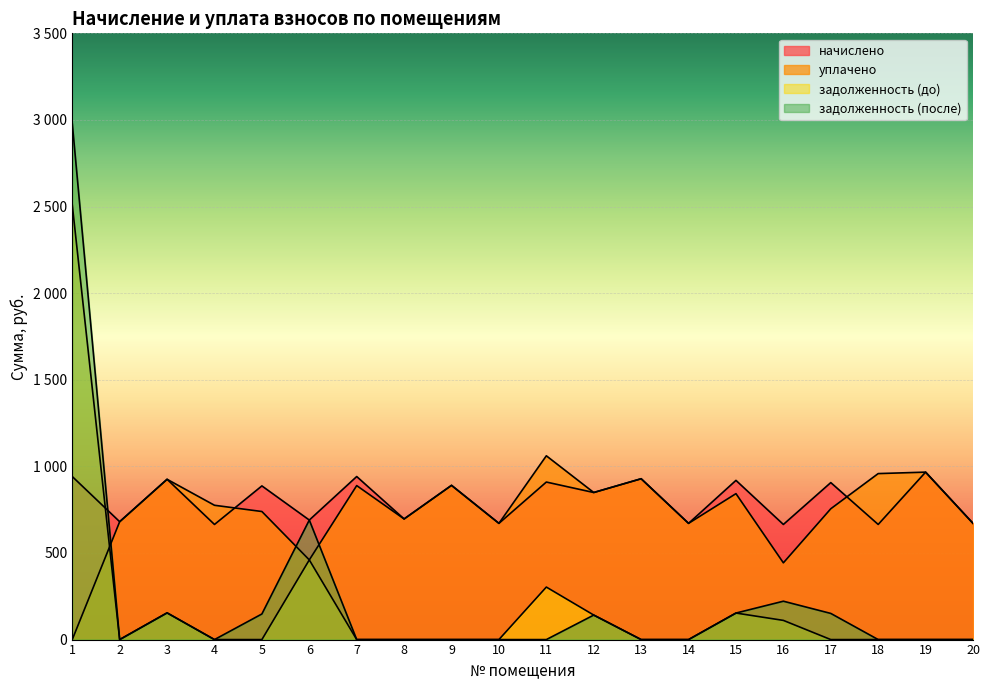

What are all the series names shown in the legend?

начислено, уплачено, задолженность (до), задолженность (после)